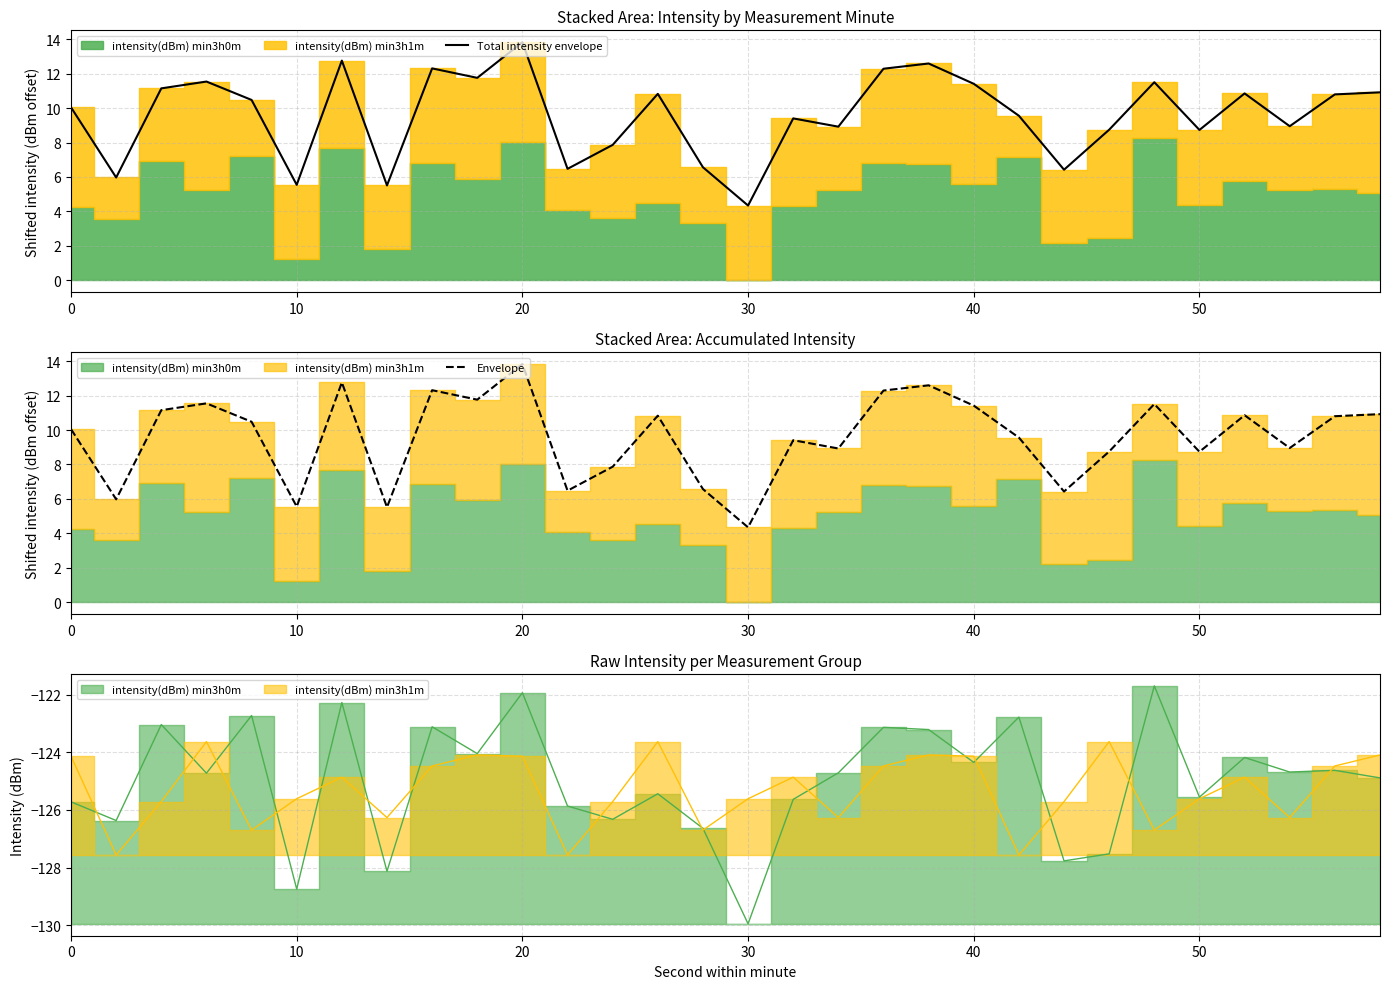

The Total intensity envelope series shows 13.8 at 20. True or false?

True